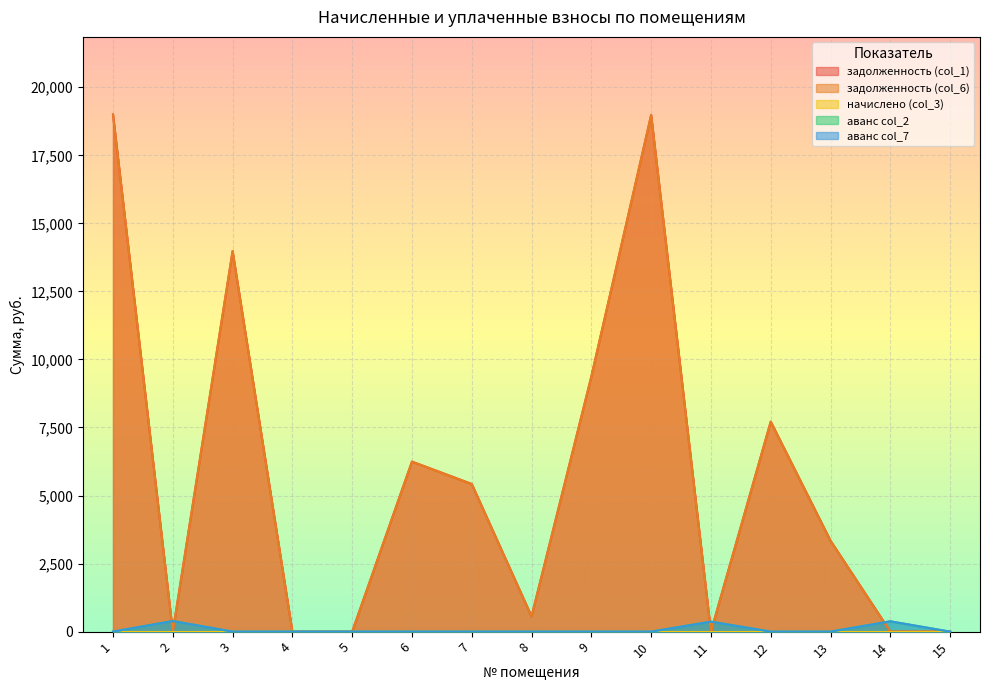

What is the maximum value shown in the chart?

19000.6